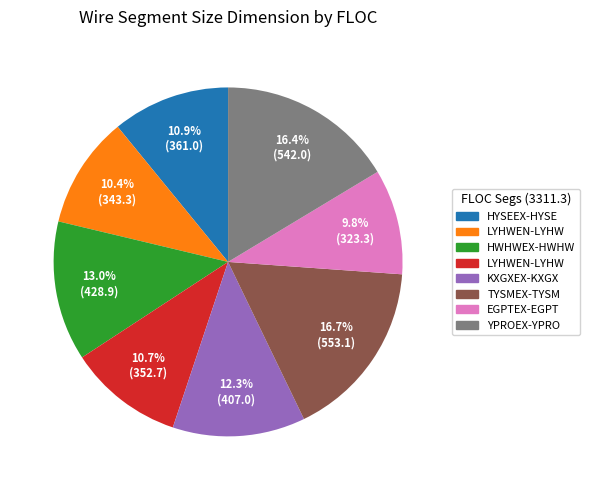

How many segments does this pie chart have?

8